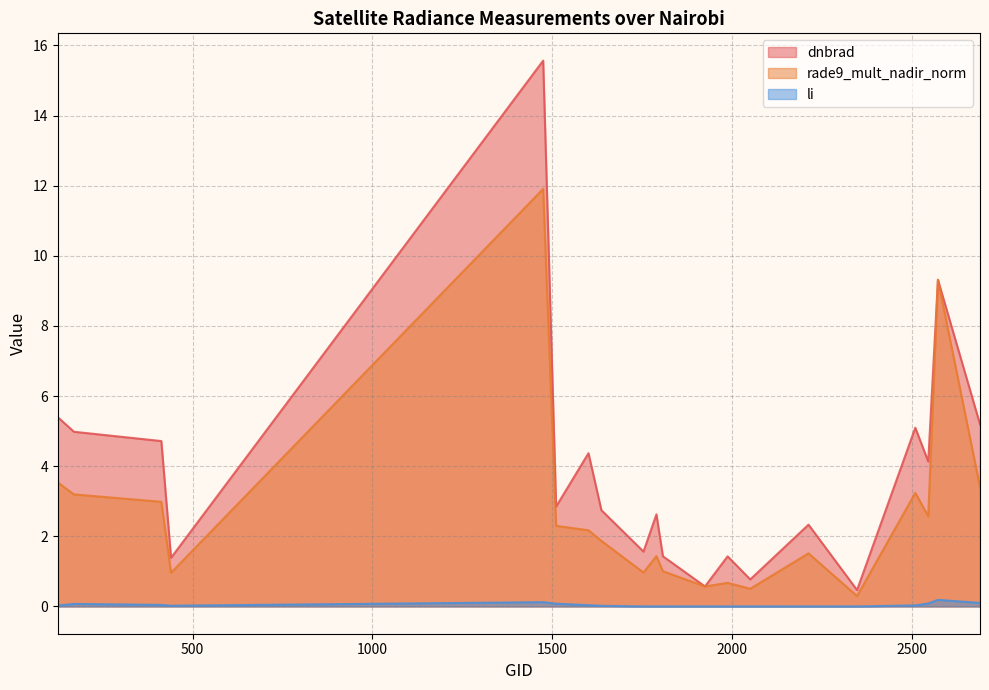

True or false: rade9_mult_nadir_norm and li intersect in this chart.

False